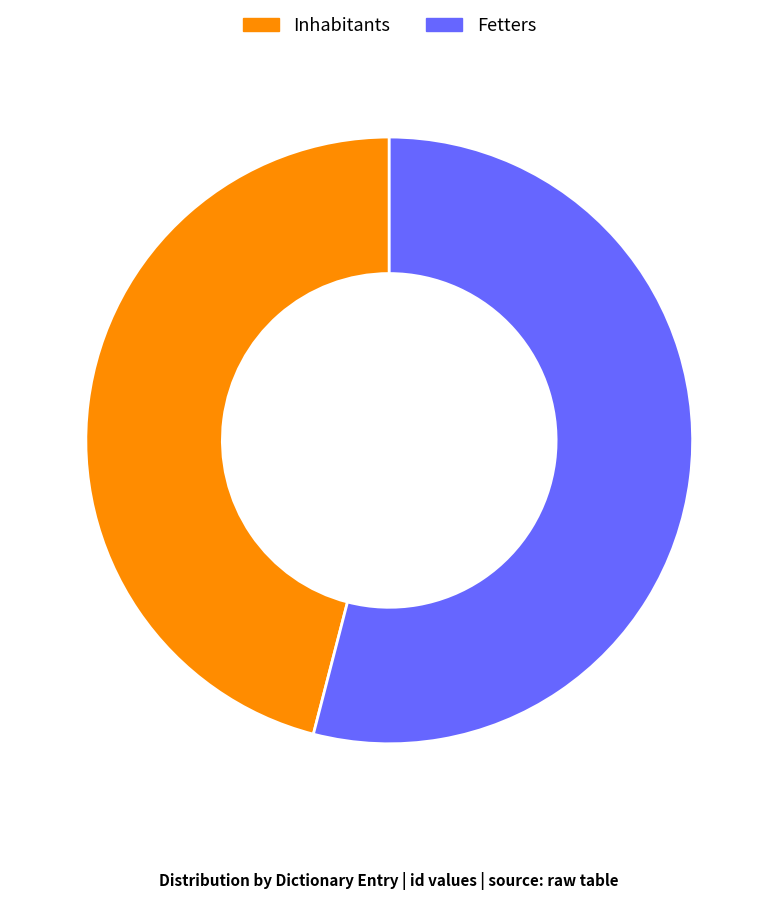

How many segments does this pie chart have?

2